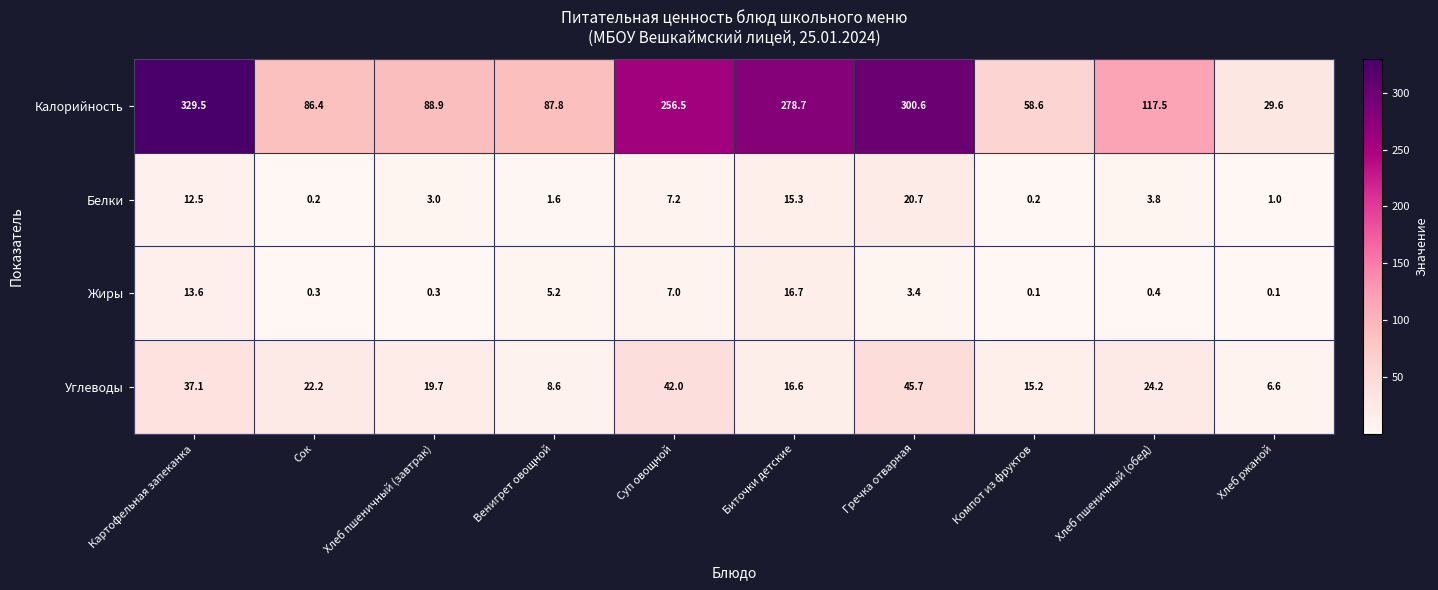

What is the average value of the Углеводы series?

23.8